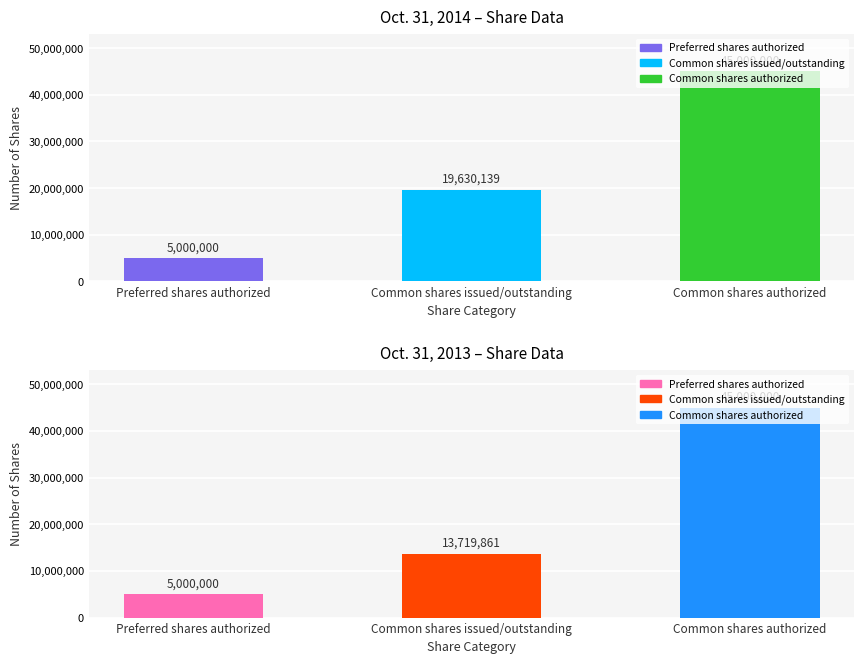

Between Common shares issued/outstanding and Common shares authorized, which is larger?

Common shares authorized